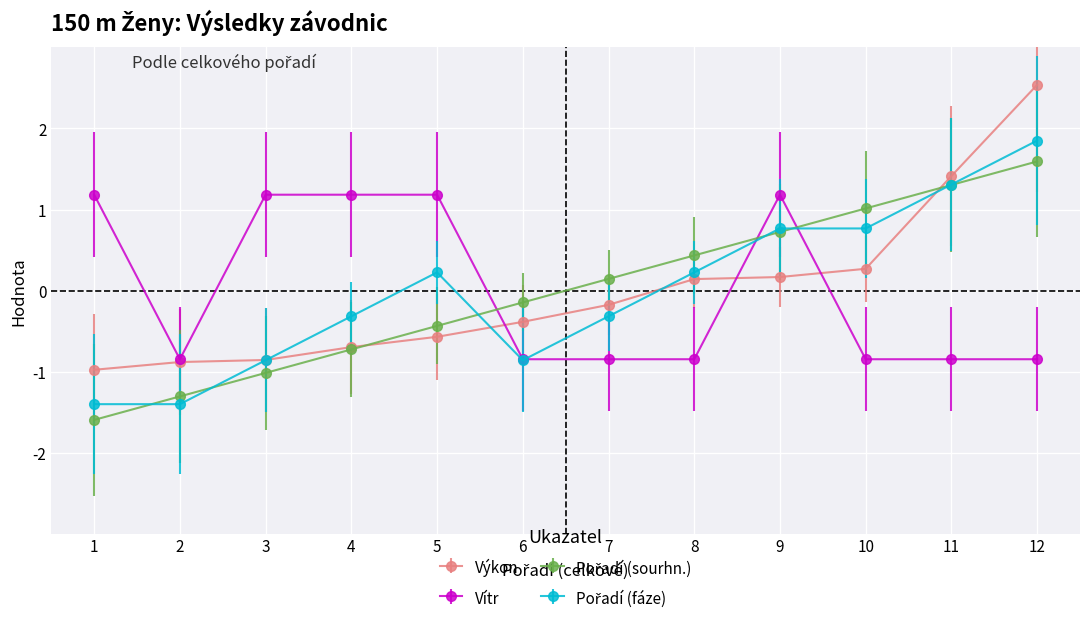

What is the difference between the highest and lowest values at 2?

0.6